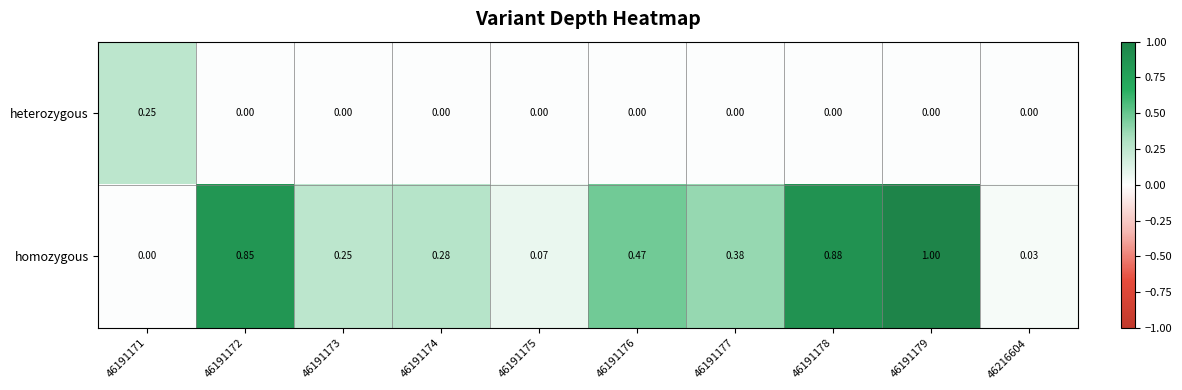

Rank the series at 46191178 from lowest to highest value.

heterozygous, homozygous